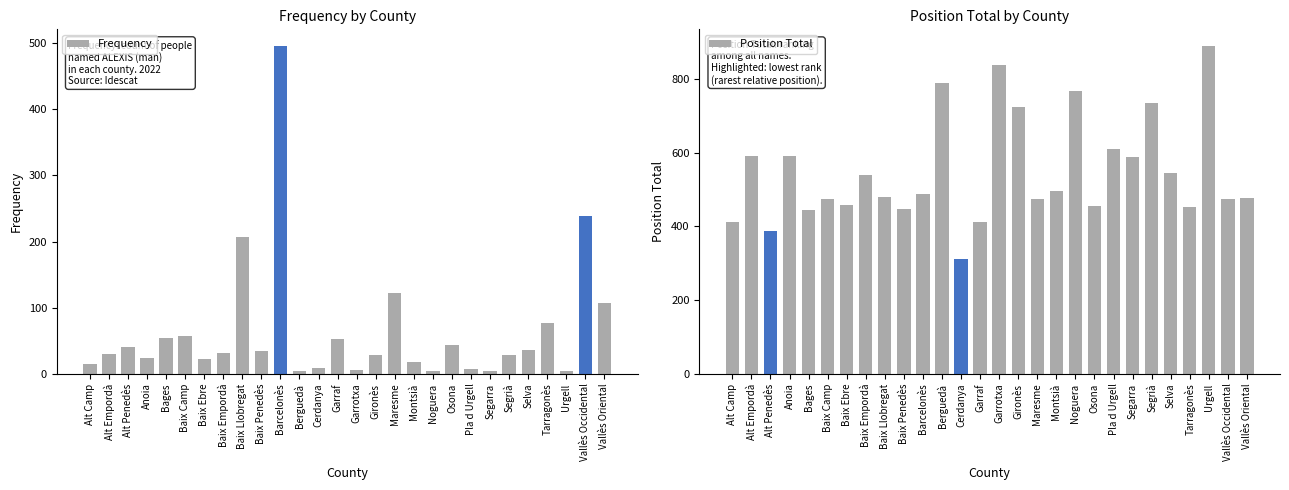

Which series changed the most between Baix Ebre and Baix Penedès?

Position Total